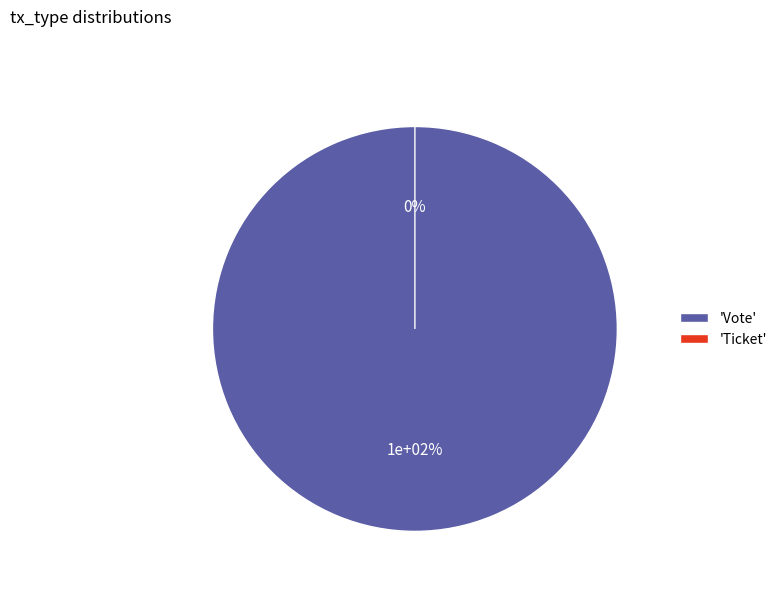

True or false: Vote accounts for 100% of the total.

True